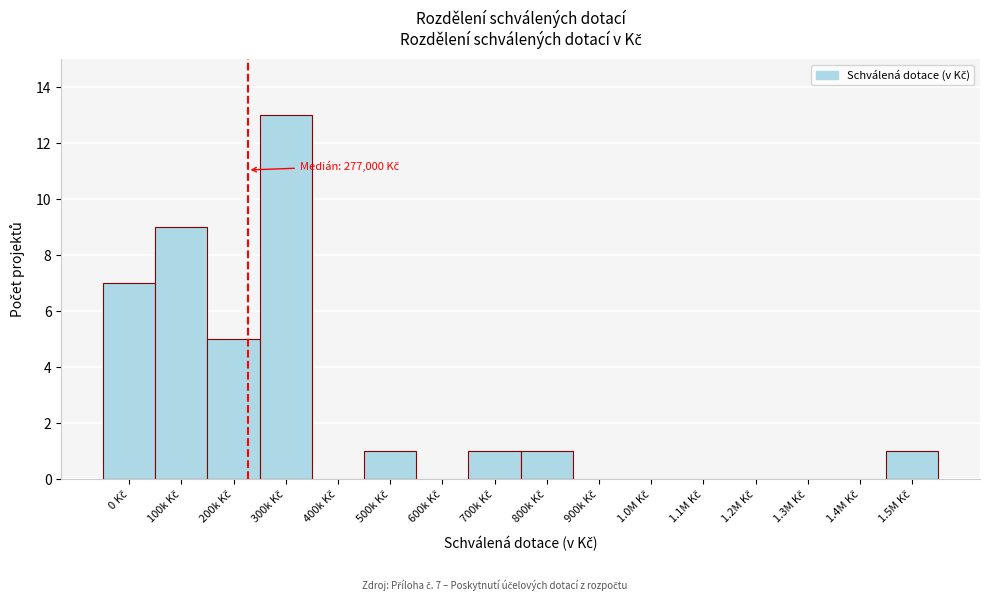

What is the greatest value displayed?

13